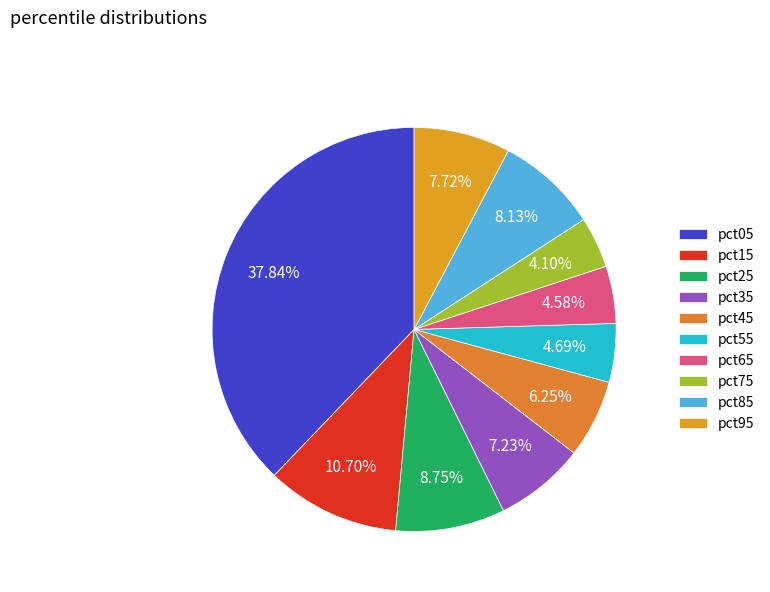

To the nearest percent, what is the difference between the largest and smallest slice percentages?

34%